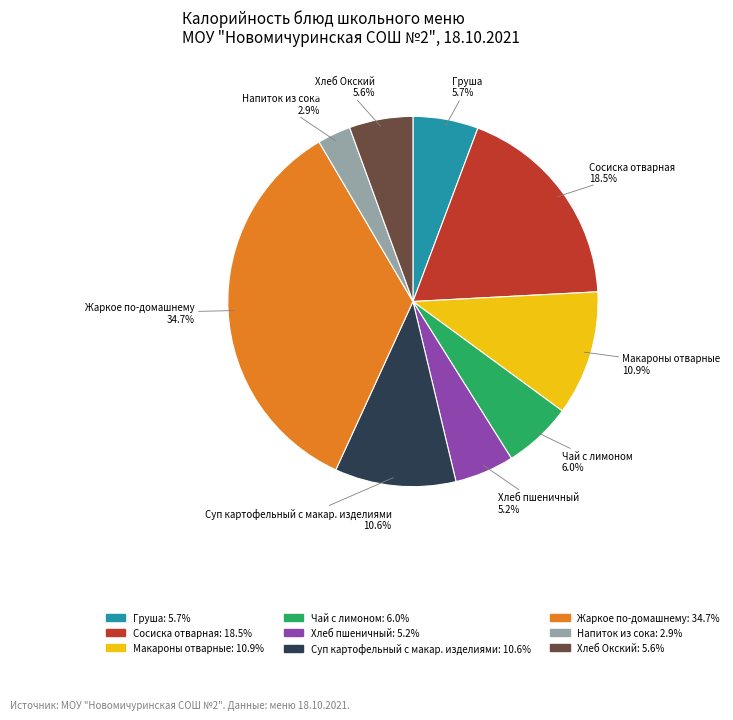

Between Сосиска отварная and Напиток из сока, which is larger?

Сосиска отварная